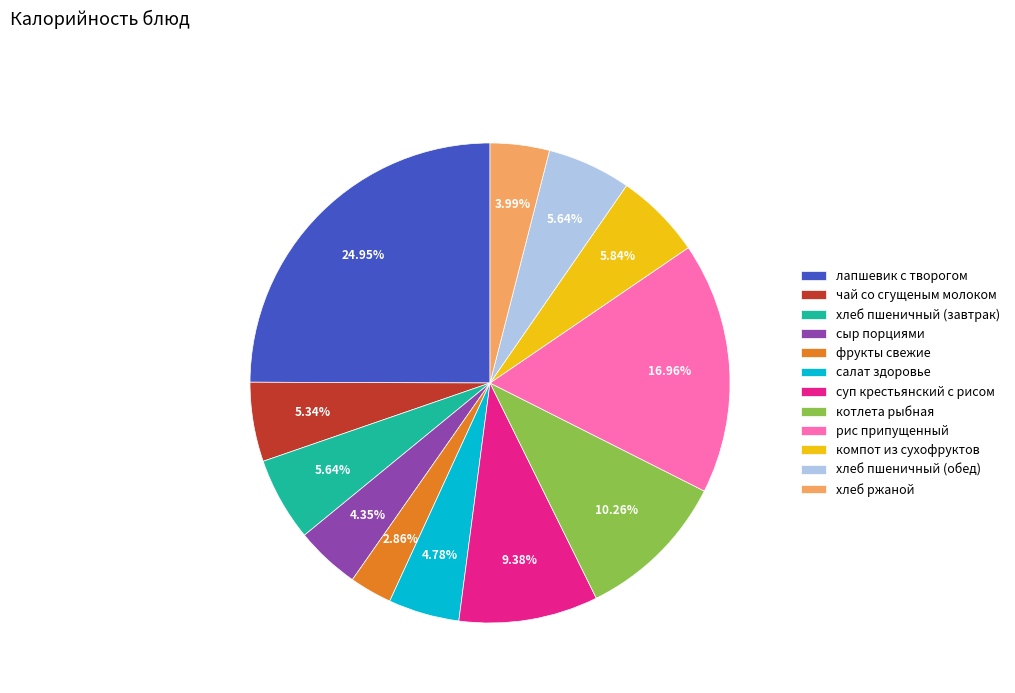

The компот из сухофруктов slice represents 6% of the pie. True or false?

True